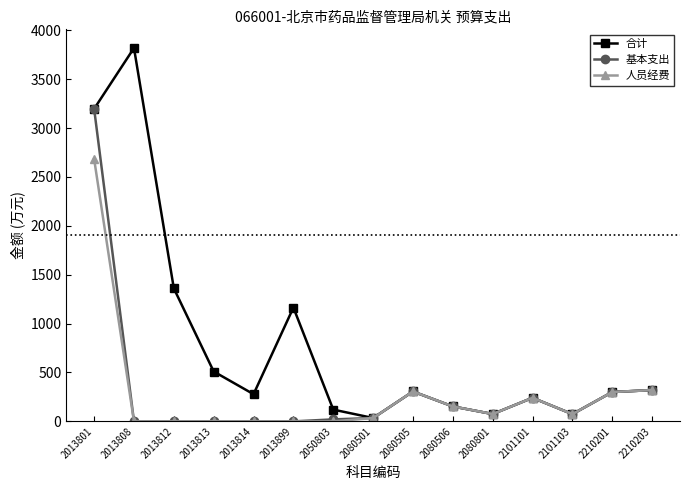

At which category does the chart reach its peak across all series?

2013808